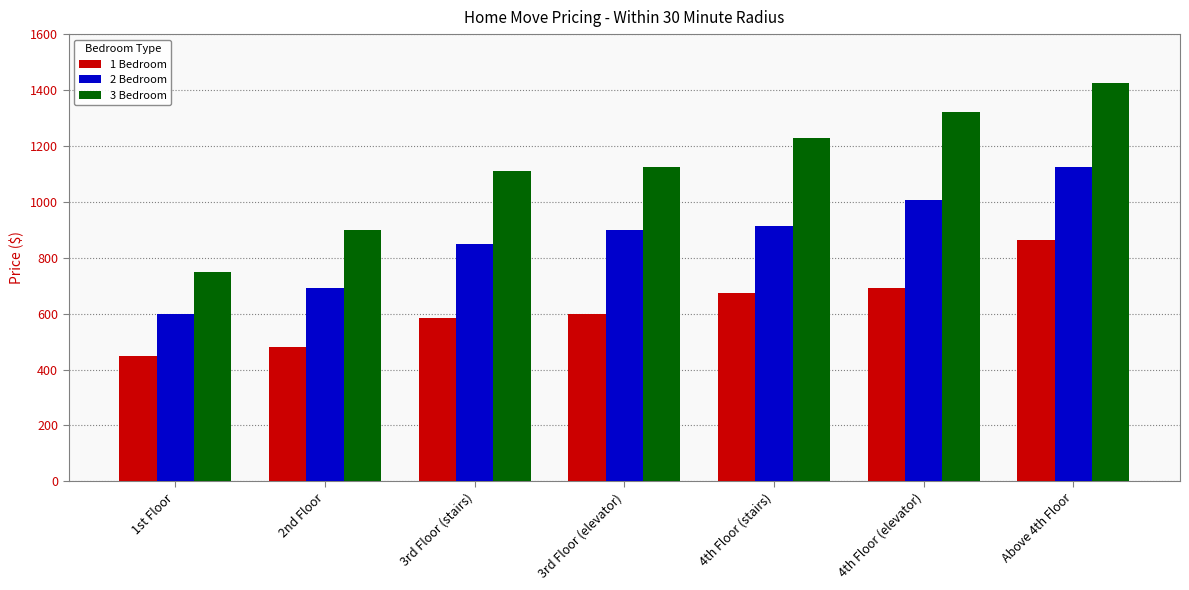

Rank the series at Above 4th Floor from highest to lowest value.

3 Bedroom, 2 Bedroom, 1 Bedroom